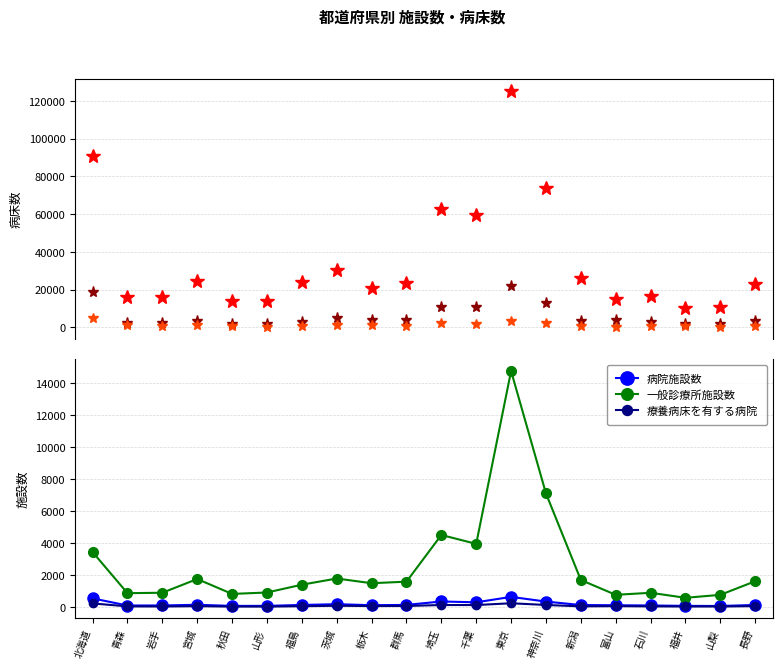

Rank the categories by 一般診療所療養病床 value from lowest to highest.

富山, 山梨, 山形, 新潟, 秋田, 長野, 石川, 福井, 群馬, 福島, 岩手, 宮城, 栃木, 青森, 茨城, 千葉, 神奈川, 埼玉, 東京, 北海道